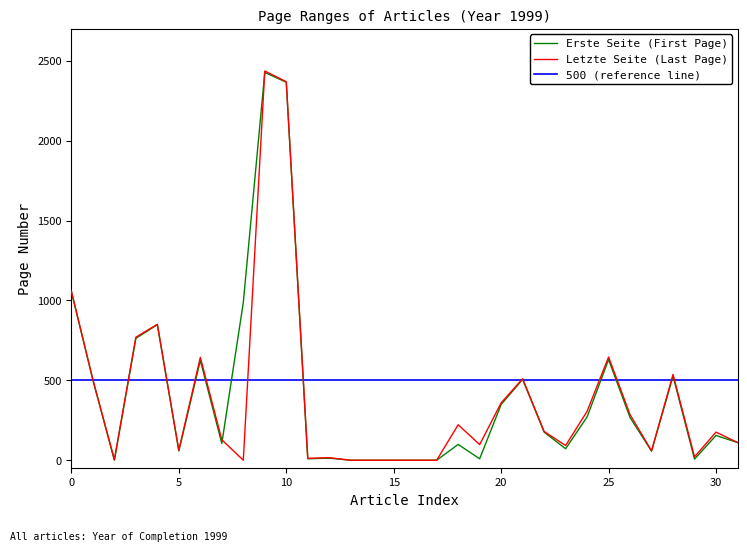

What is the difference between the maximum and minimum values in the Letzte Seite series?

2436